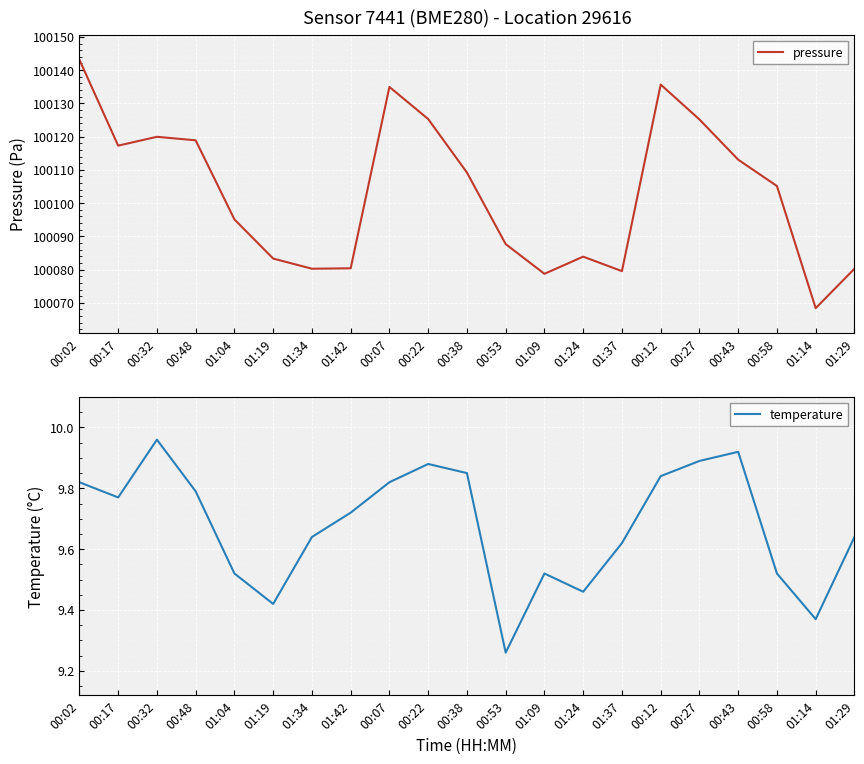

Is this an area chart (filled region under the line)?

No